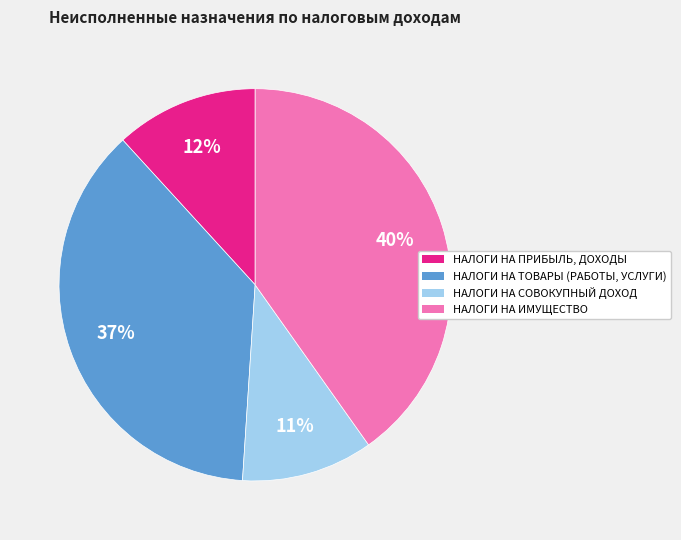

Is it true that НАЛОГИ НА ТОВАРЫ (РАБОТЫ, УСЛУГИ) is 37% of the pie?

True